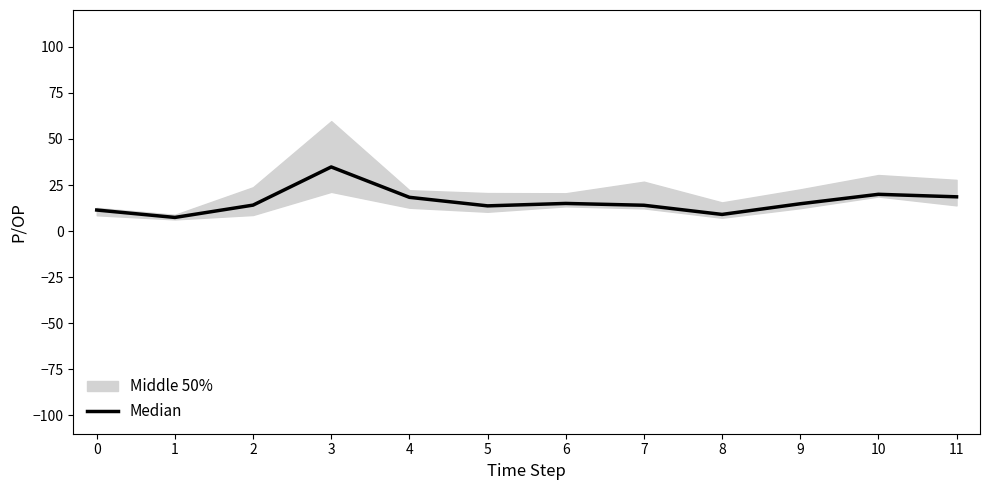

What is the difference between the maximum and minimum values?

27.4